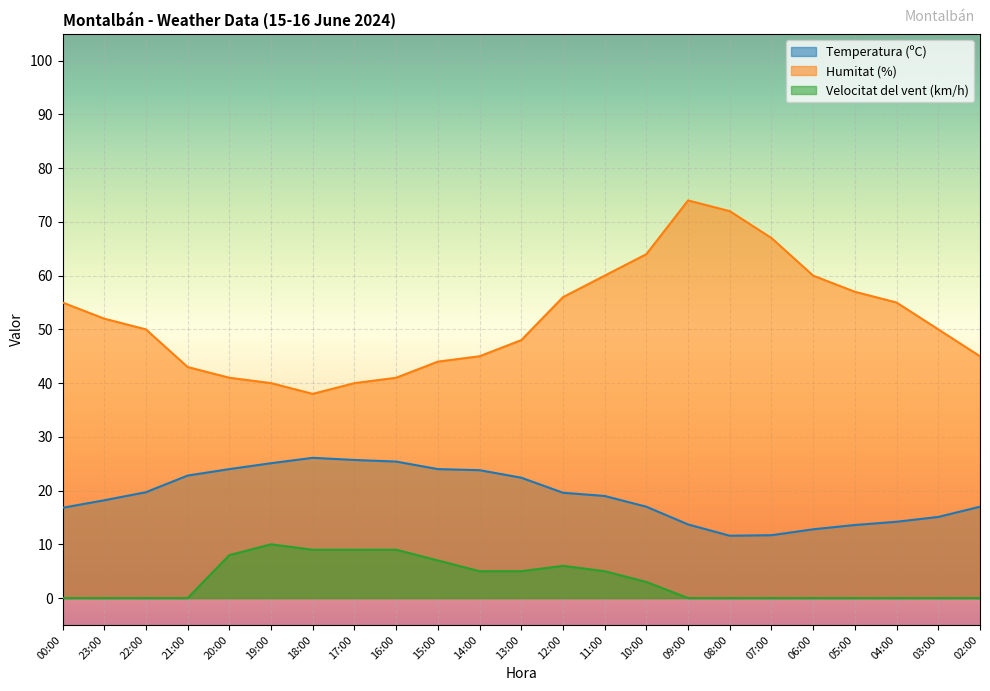

What is the difference between the maximum and minimum values in the Humitat (%) series?

36.0